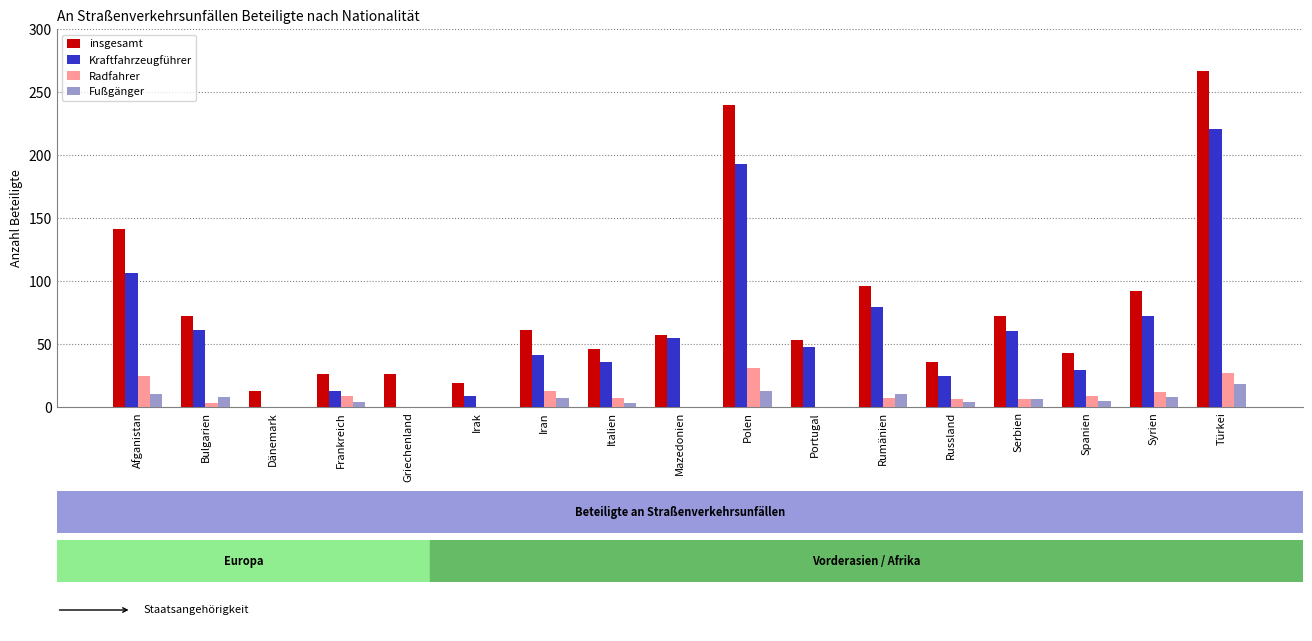

Read the Radfahrer value at Polen.

31